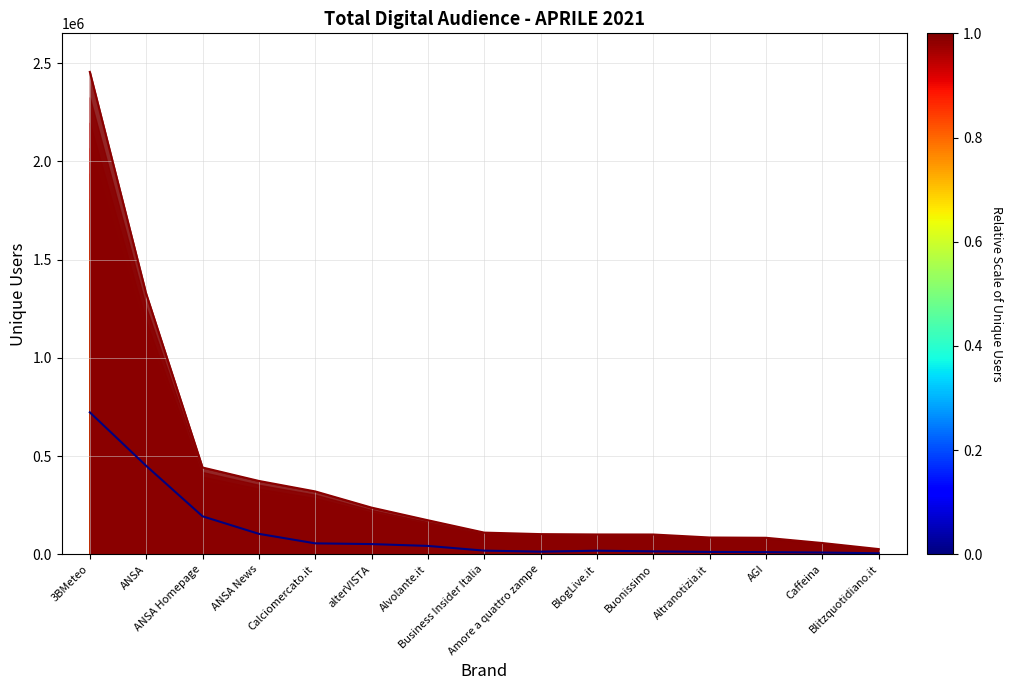

True or false: UTENTI UNICI COMPLESSIVO (line) has a value of 29509 at Altranotizia.it.

False